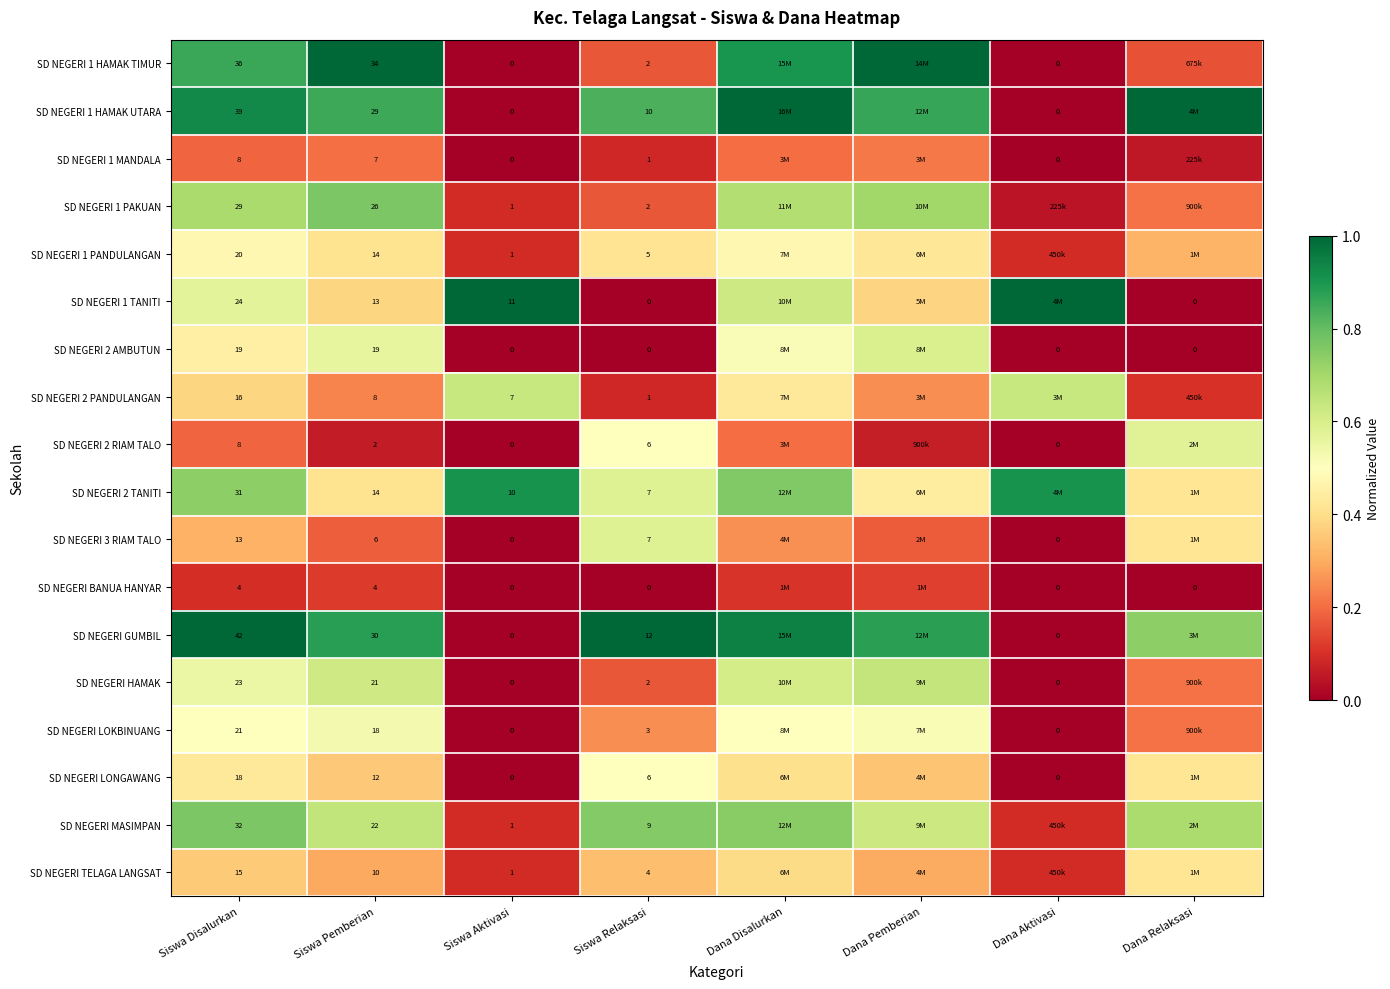

At how many categories does at least one series exceed 0?

8